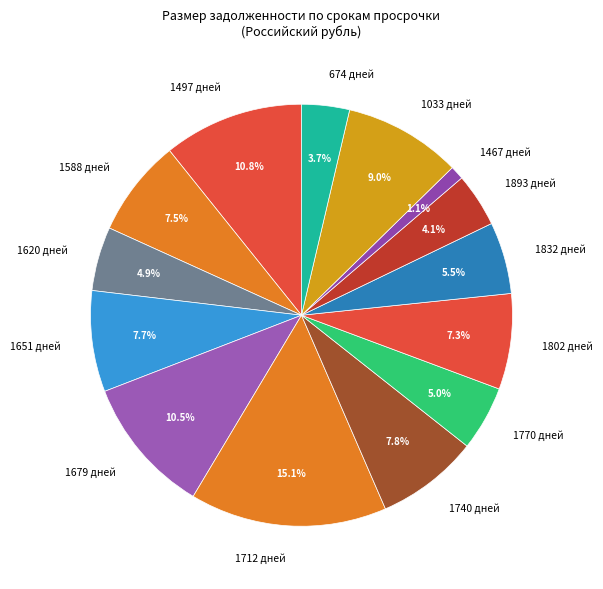

Which slice is the smallest?

1467 дней